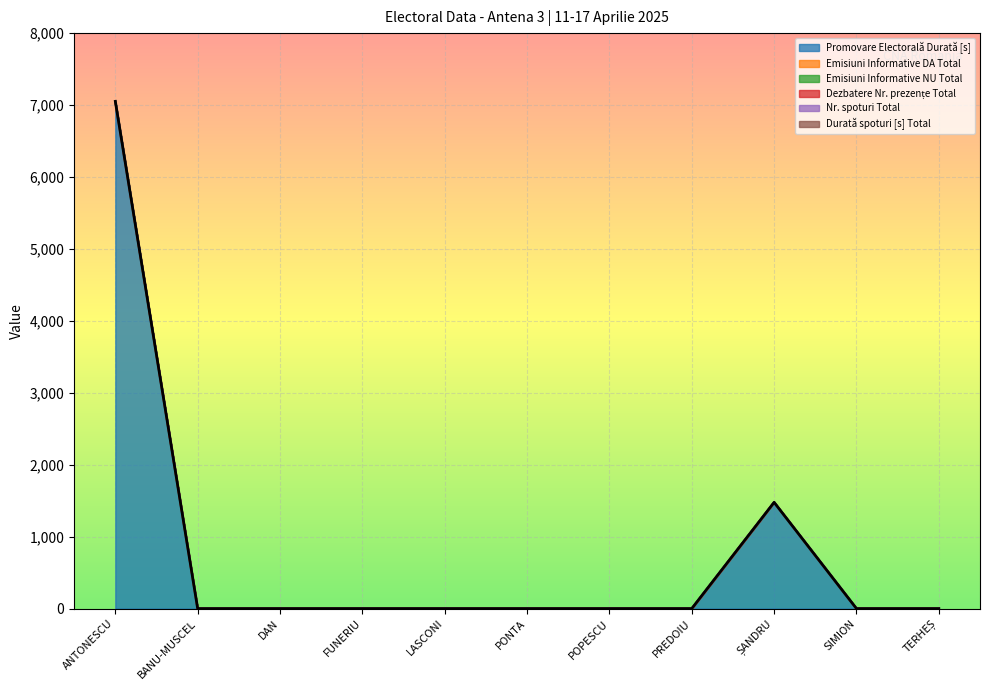

At which category is the sum across all series the highest?

ANTONESCU GEORGE-CRIN-LAURENȚIU